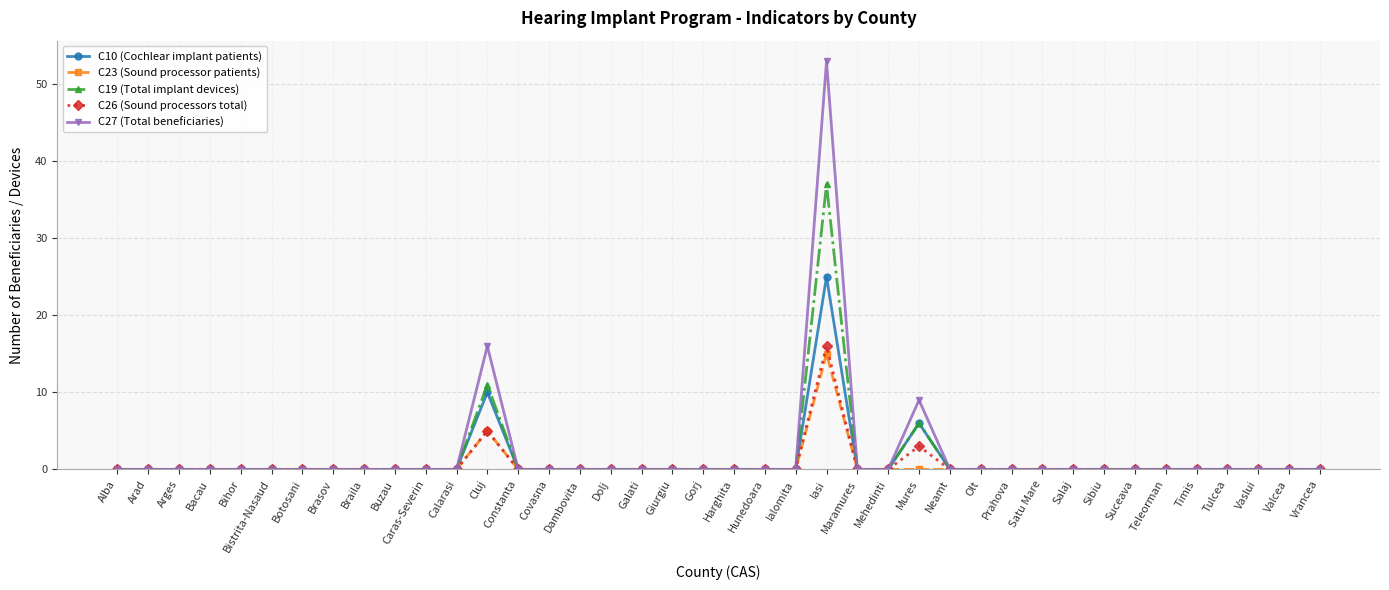

Is this an area chart (filled region under the line)?

No